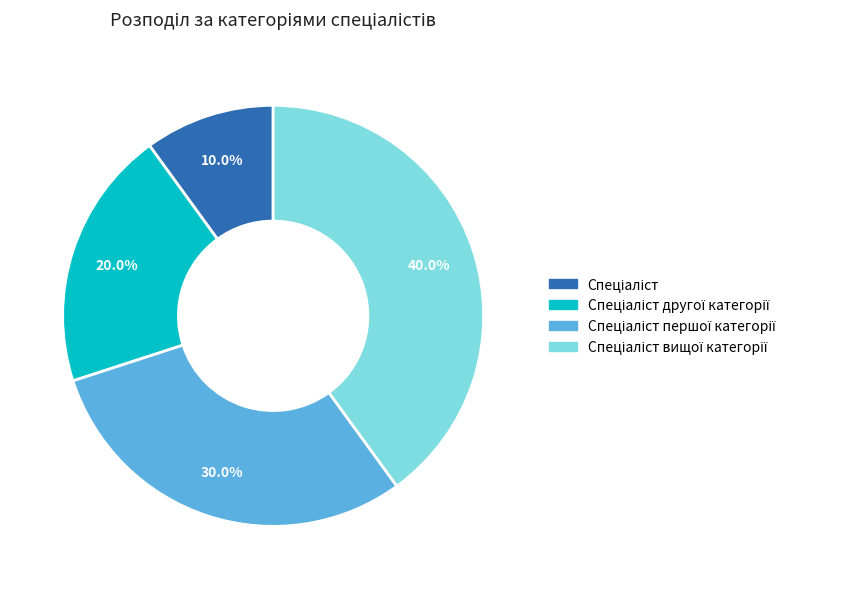

Is there any slice that represents more than half of the pie?

No